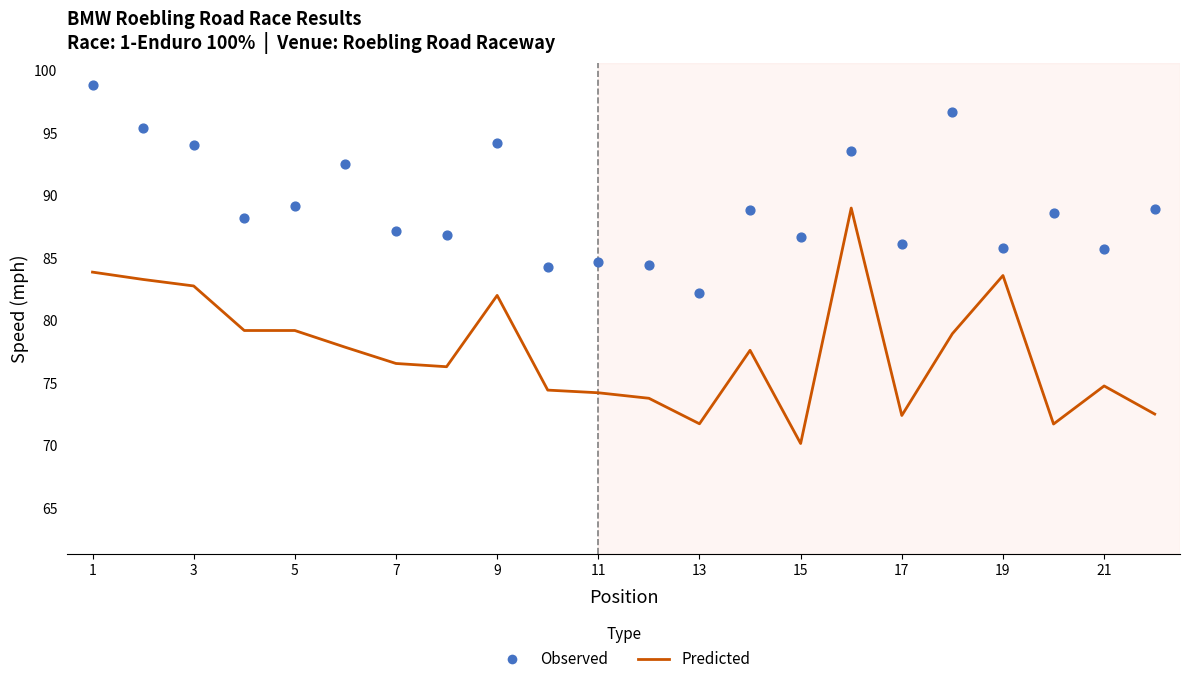

Which series contains the highest Y value?

Observed